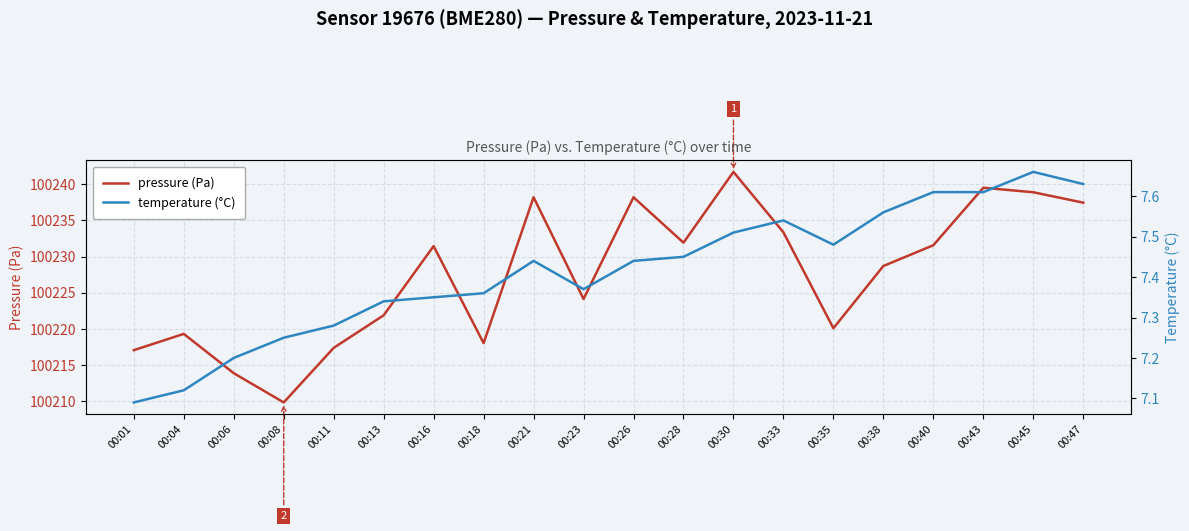

What are all the series names shown in the legend?

pressure (Pa), temperature (°C)